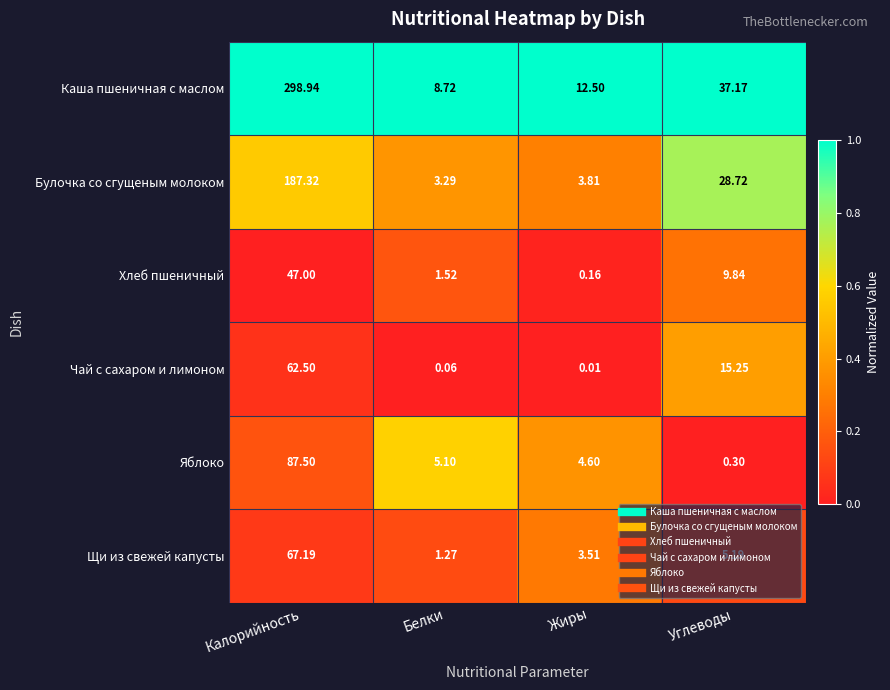

Where is Каша пшеничная с маслом nearest to the value 153?

Углеводы